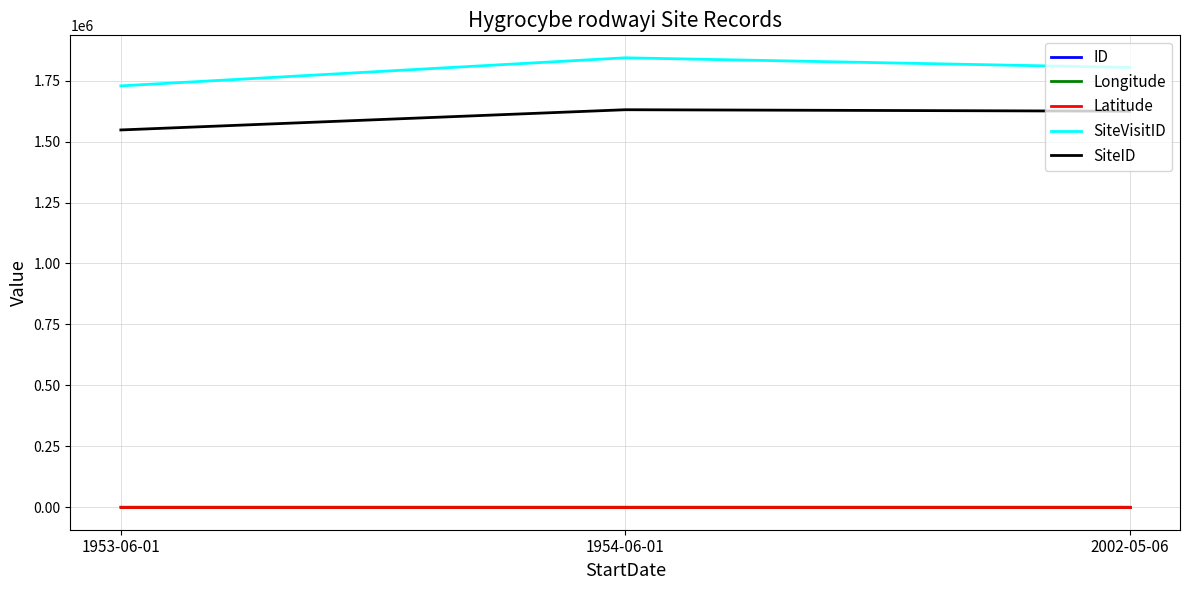

Which series has the largest total across all categories?

SiteVisitID